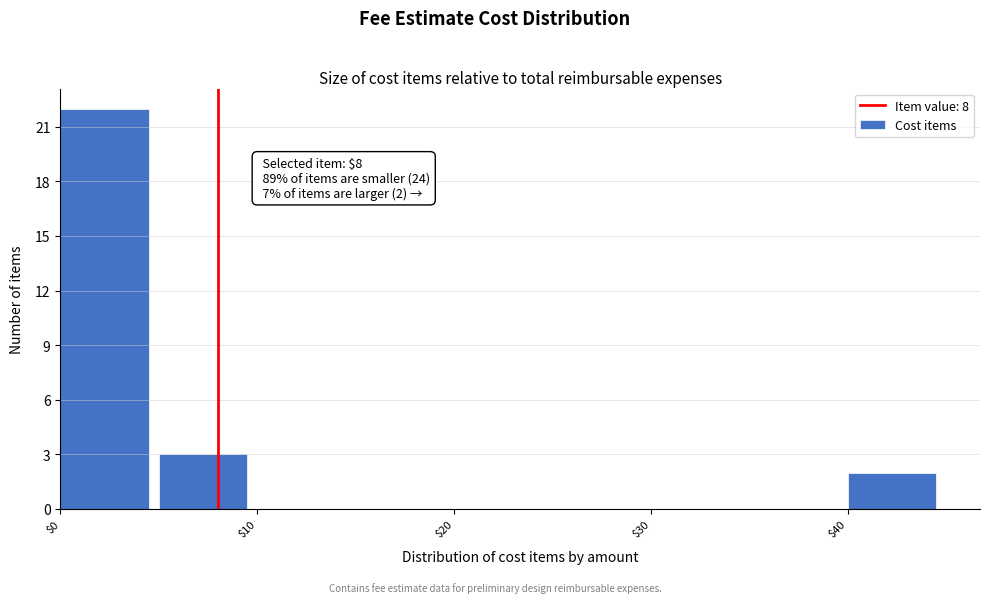

Which range on the x-axis has the tallest bar?

0 to 5